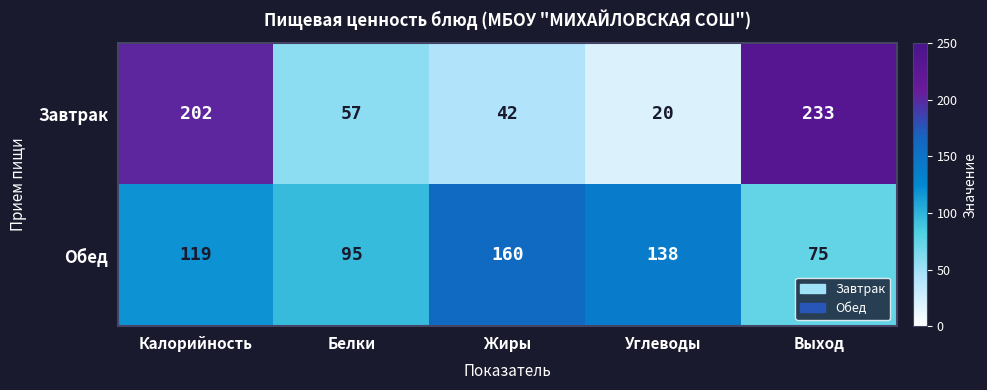

How many distinct data groups are displayed?

2